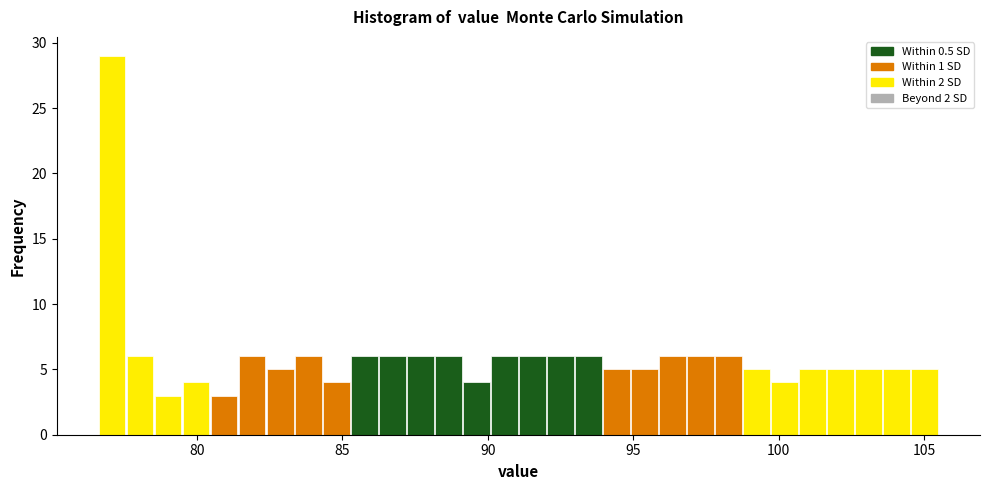

Around what value on the x-axis is the tallest bar? Give the approximate position of its centre, as read against the axis.

77.0